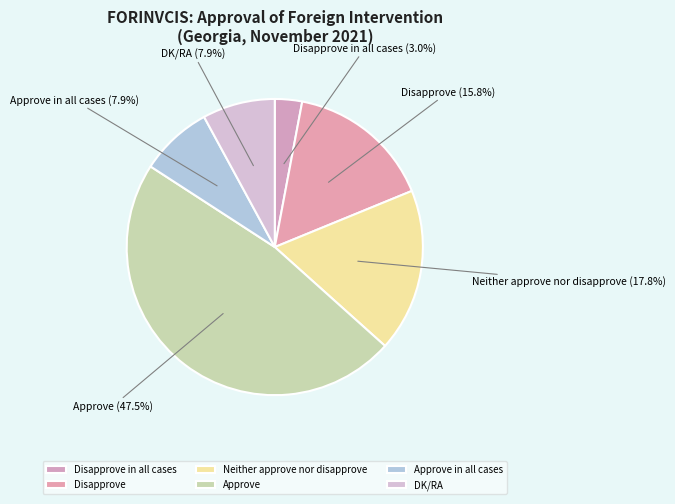

Combined, do Approve in all cases and Disapprove in all cases account for over 50%?

No